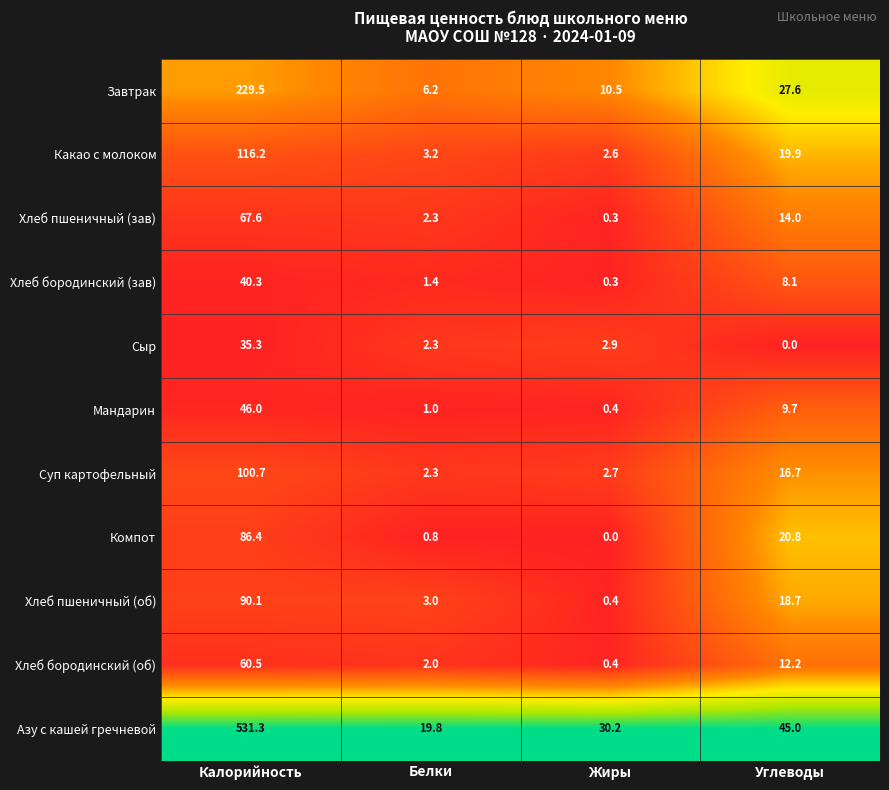

At which label is Какао с молоком closest to 59?

Углеводы